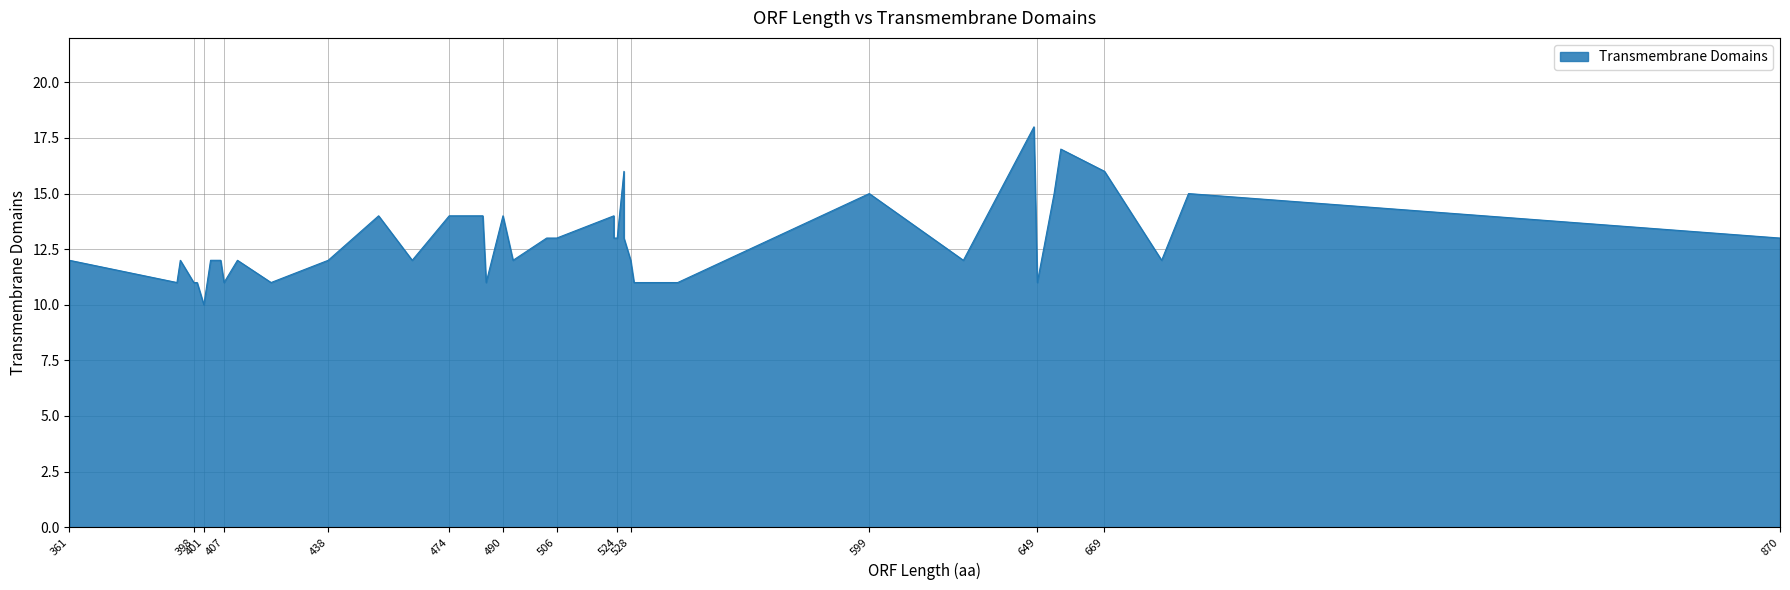

Where is the data nearest to the value 14?

490